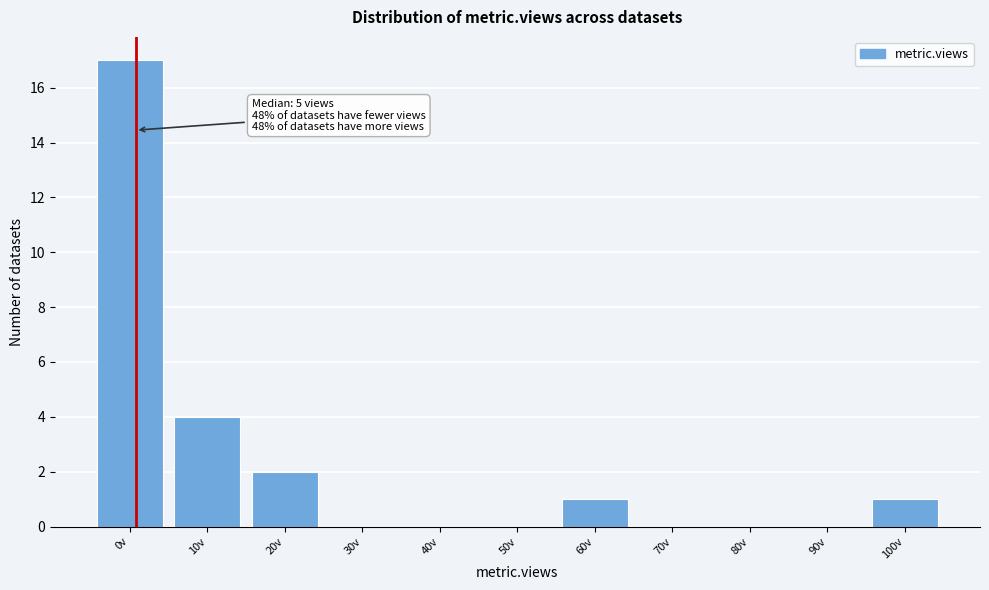

Reading right to left, list all the values displayed in this chart.

100v=1	90v=0	80v=0	70v=0	60v=1	50v=0	40v=0	30v=0	20v=2	10v=4	0v=17